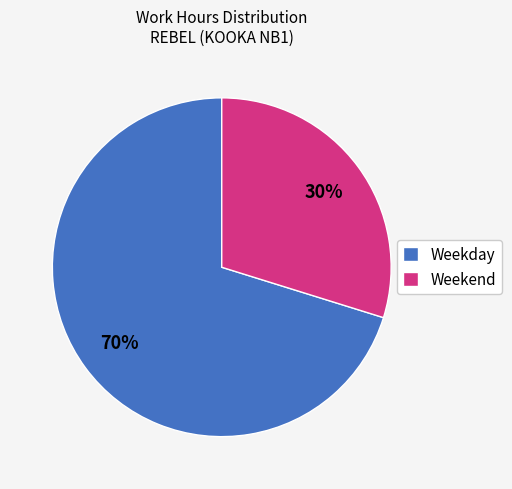

Is the sum of Weekend and Weekday greater than half?

Yes